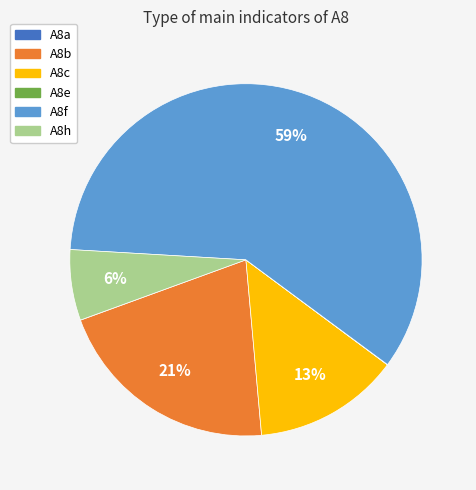

Which slice is the largest?

A8f